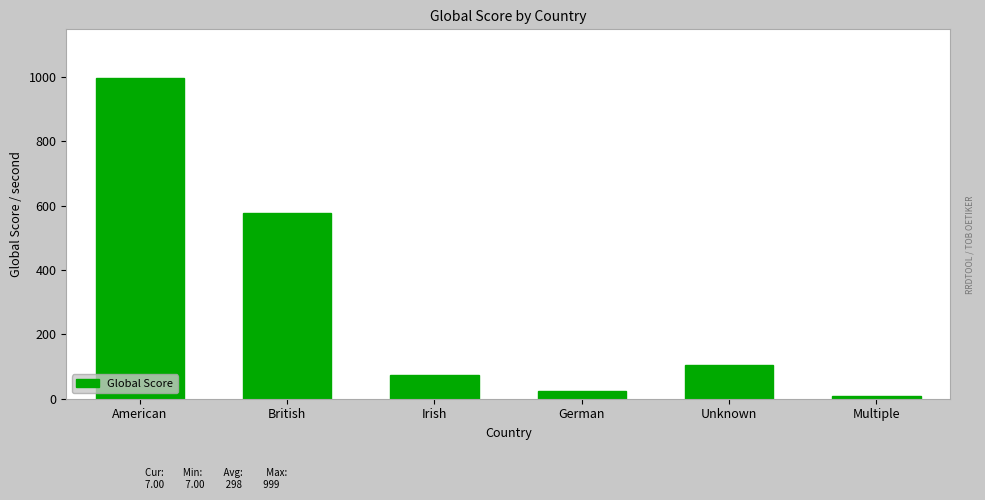

Reading right to left, list all the values displayed in this chart.

7	106	24	73	579	999